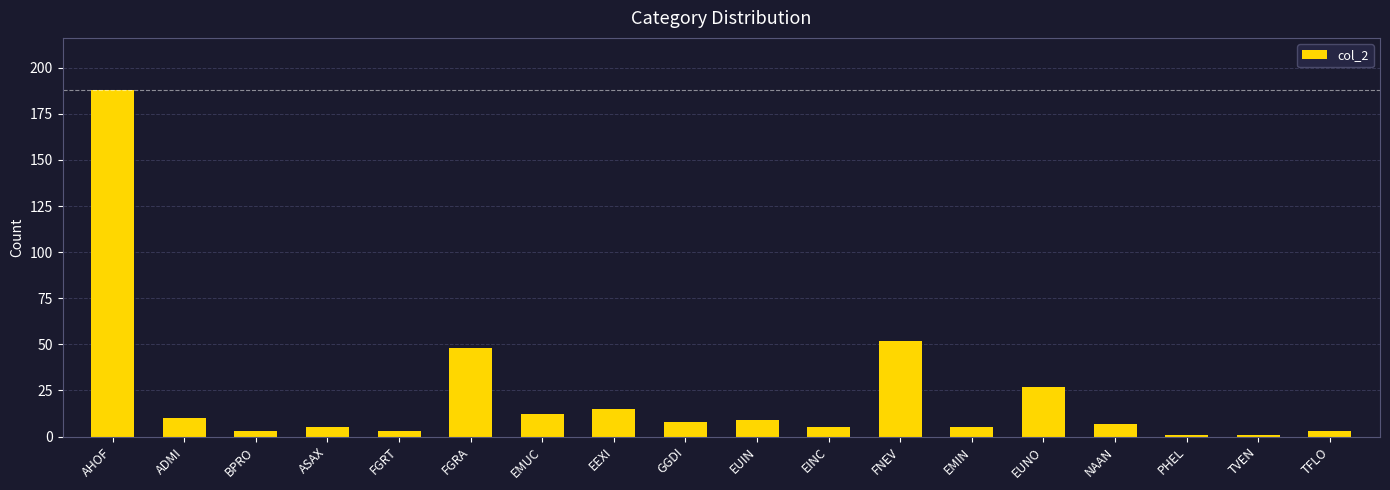

What is the sum of all values?

402